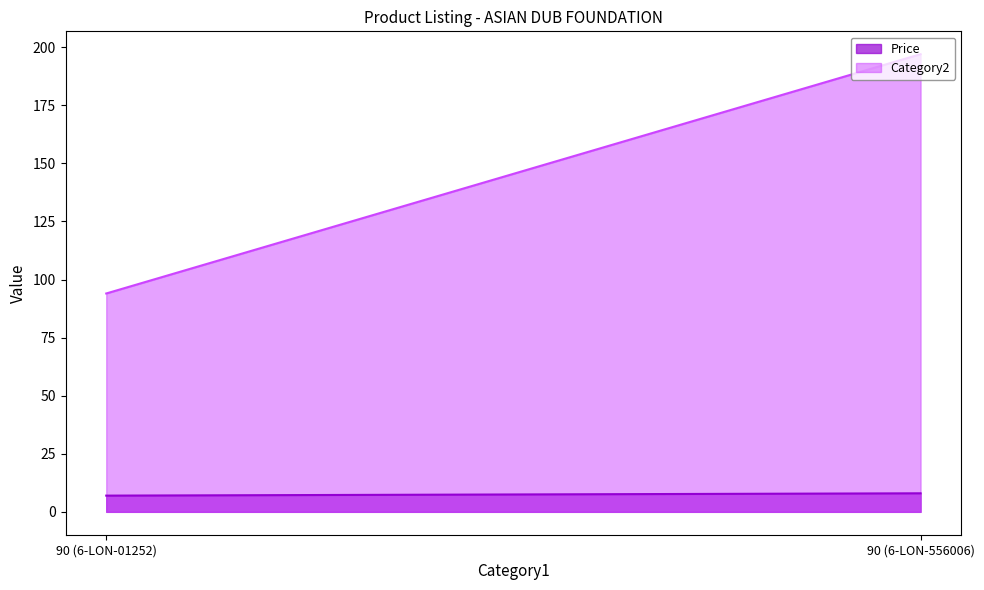

How many series are shown in this chart?

2